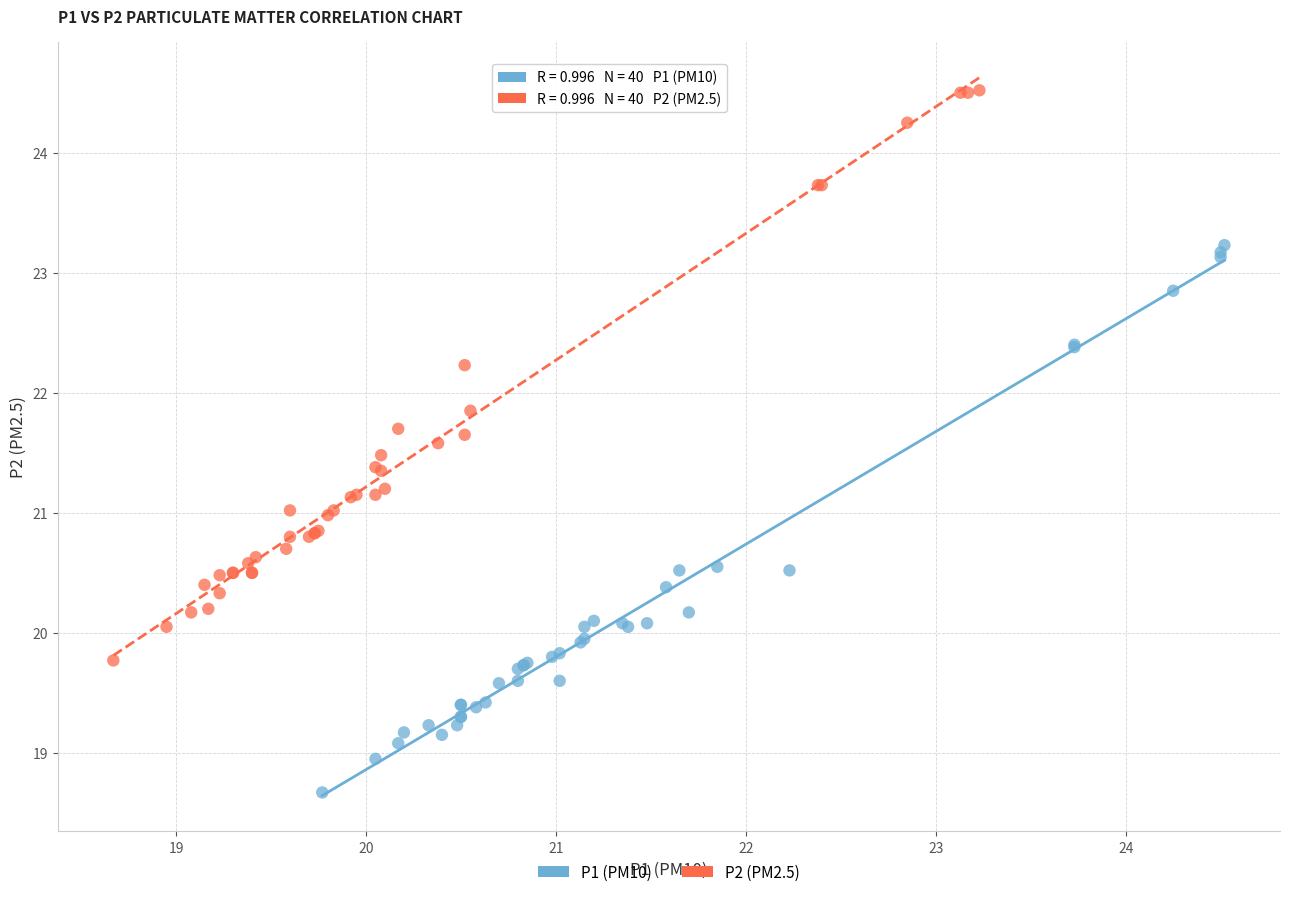

Which series has the widest spread of Y values?

P2 (PM2.5)